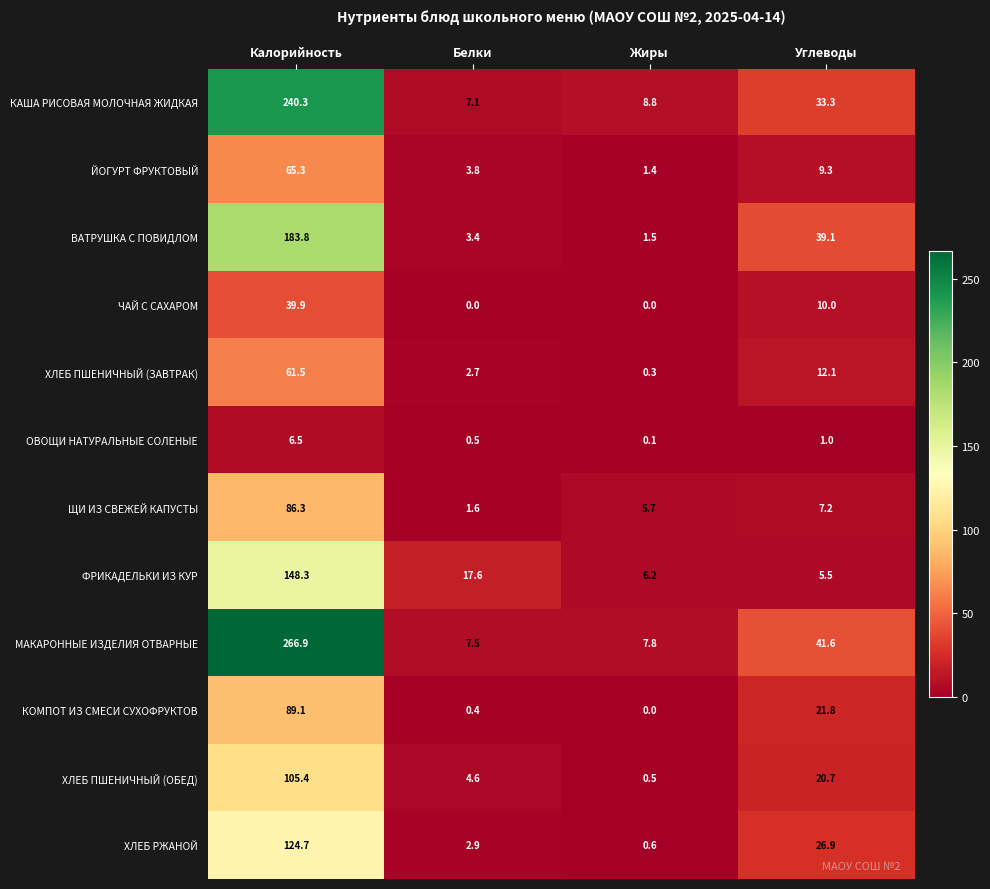

At how many categories does at least one series exceed 33?

2